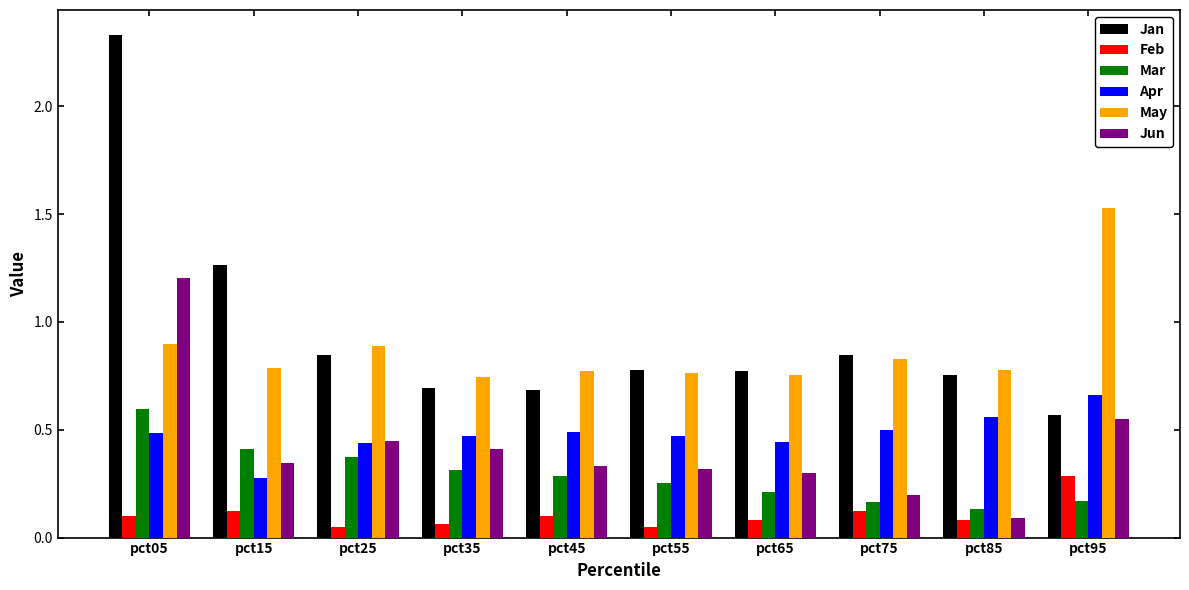

Where is Apr nearest to the value 0?

pct15